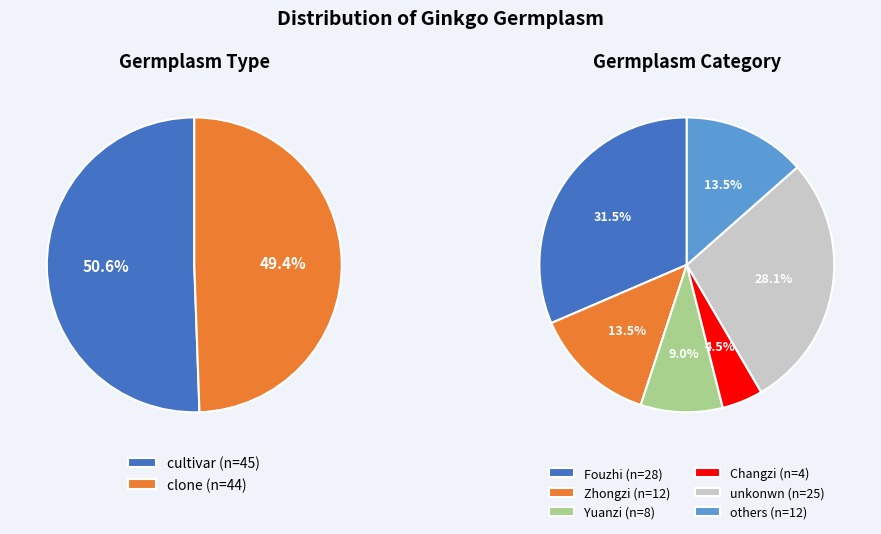

Which slice is the smallest?

clone